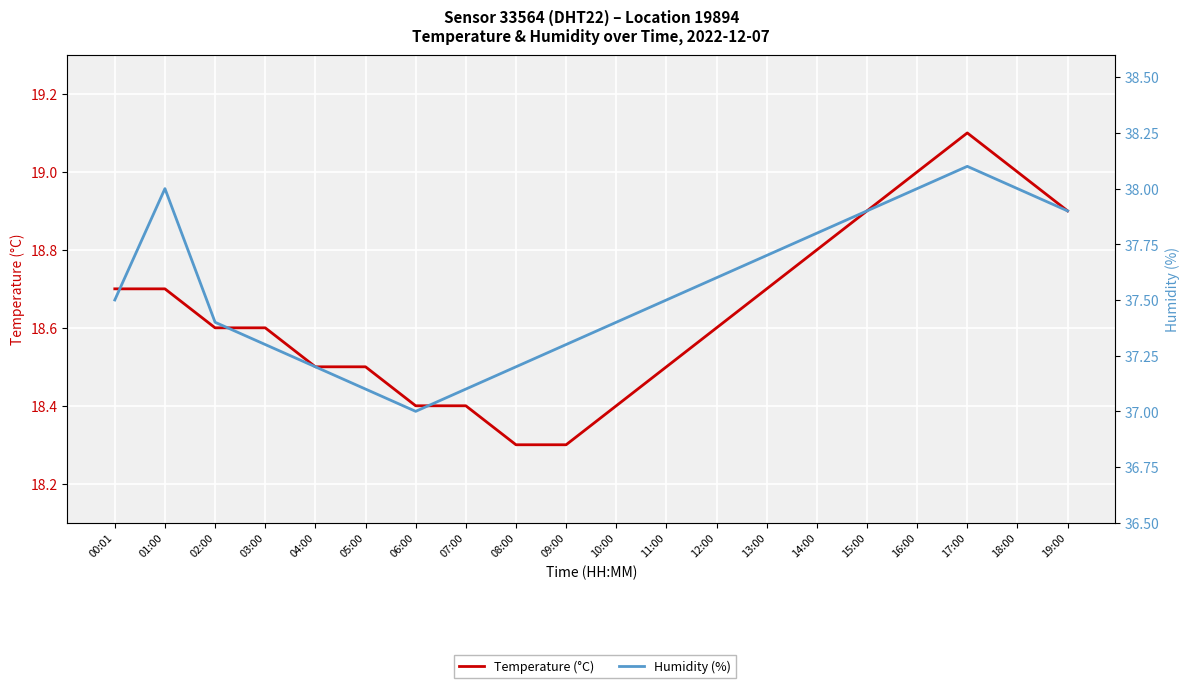

What is the label of the 2nd point from the right?

18:00